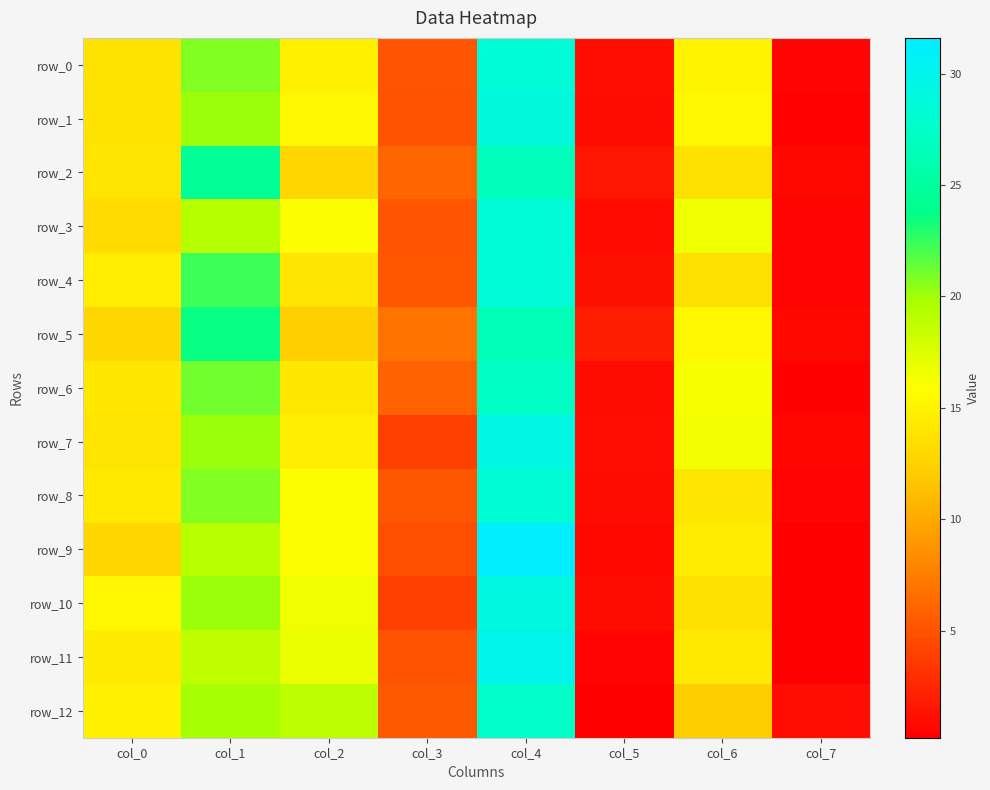

Reading left to right, transcribe all the data shown in this chart.

row_0: 13.8	20.8	14.9	5.2	28.5	1.1	15.1	0.5
row_1: 13.8	20.1	15.3	5.1	28.8	1.0	15.4	0.4
row_2: 13.9	24.5	12.8	6.2	26.6	1.5	13.6	0.8
row_3: 13.1	19.3	16.0	5.2	28.5	0.9	16.6	0.5
row_4: 14.6	22.4	13.9	5.3	28.5	1.3	13.6	0.5
row_5: 12.9	23.6	12.3	6.9	26.4	2.0	15.3	0.7
row_6: 14.1	21.1	14.1	5.9	27.2	1.0	16.3	0.3
row_7: 13.9	20.1	14.6	4.0	29.4	1.1	16.4	0.6
row_8: 14.3	20.8	16.0	5.3	28.1	1.0	14.0	0.5
row_9: 12.8	19.2	16.0	4.8	31.6	0.8	14.5	0.3
row_10: 15.4	20.1	16.6	4.0	29.2	1.0	13.6	0.2
row_11: 14.4	18.8	16.8	5.1	30.0	0.5	14.3	0.2
row_12: 14.8	19.9	18.9	5.4	27.5	0.3	12.2	1.1